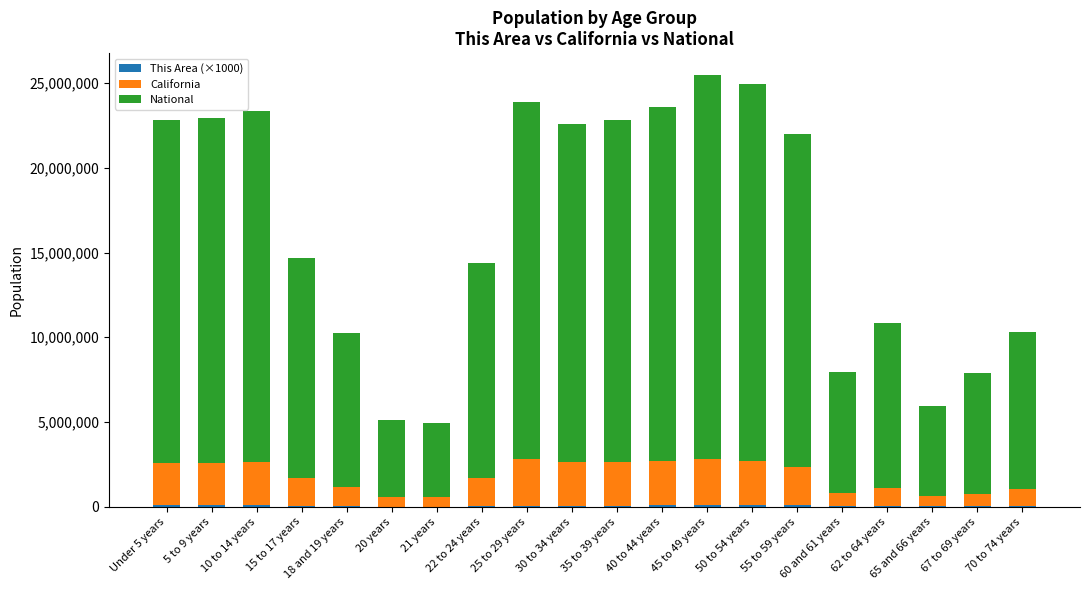

Is it true that This Area (×1000) equals 125690 at 5 to 9 years?

False